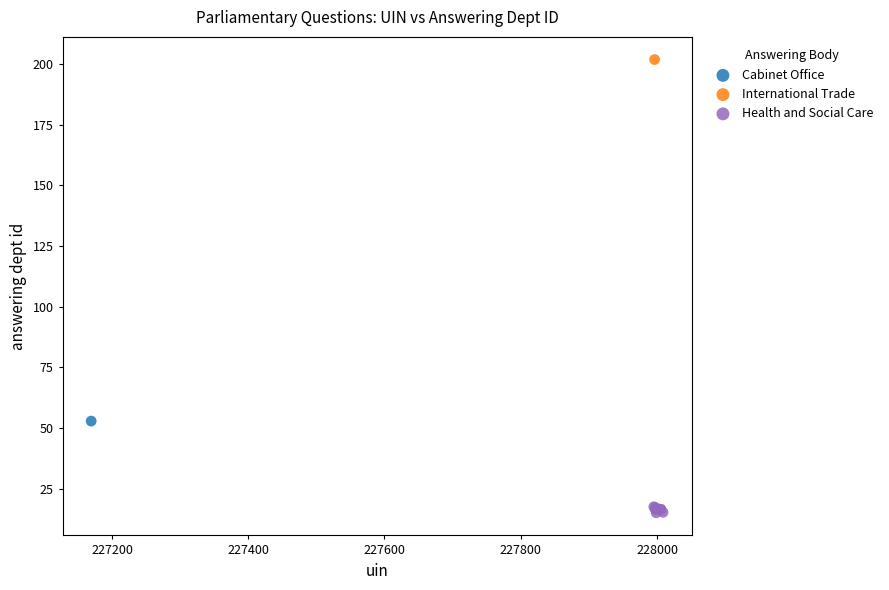

What are all the series names shown in the legend?

Cabinet Office, International Trade, Health and Social Care